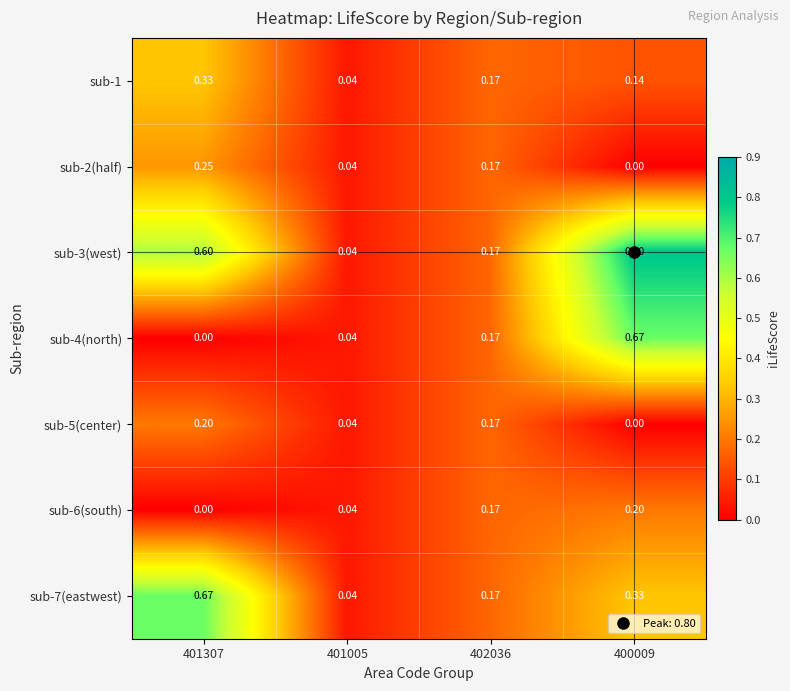

What is the total value across all series at 401307?

2.0